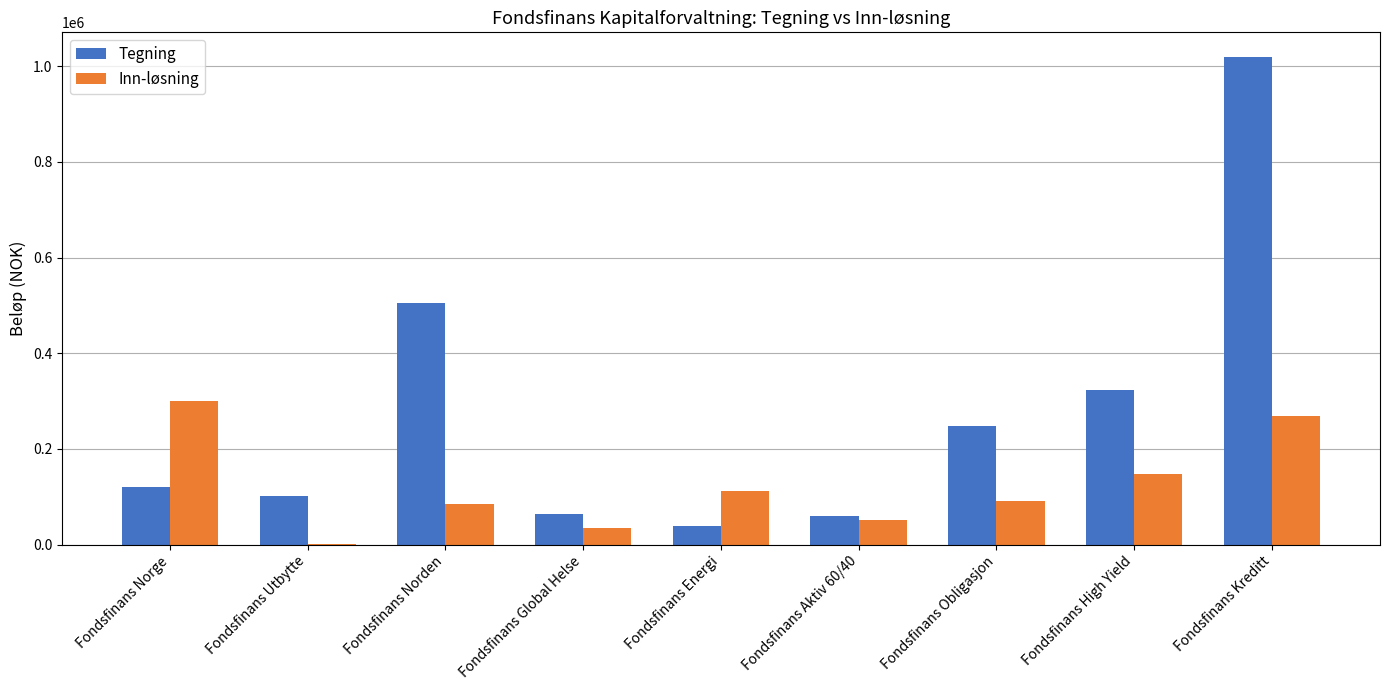

Reading left to right, list all the values displayed in this chart.

Tegning: 121170	102408	505632	64374	39712	59519	247902	324102	1019791
Inn-løsning: 300593	323	84822	34858	111637	50726	92019	148576	268068